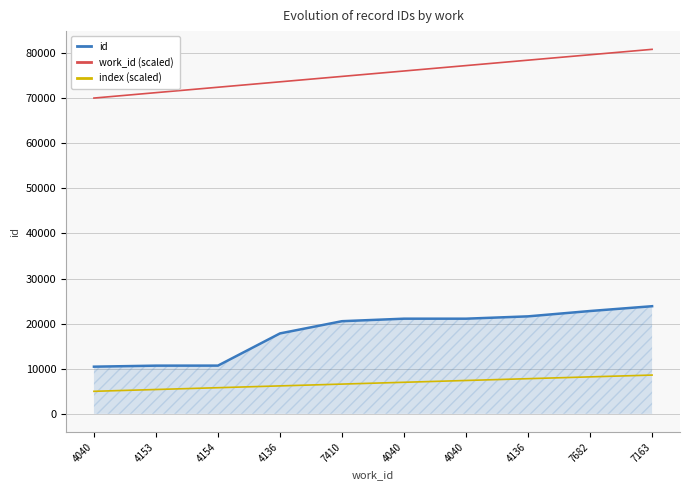

What are all the series names shown in the legend?

id, work_id (scaled), index (scaled)